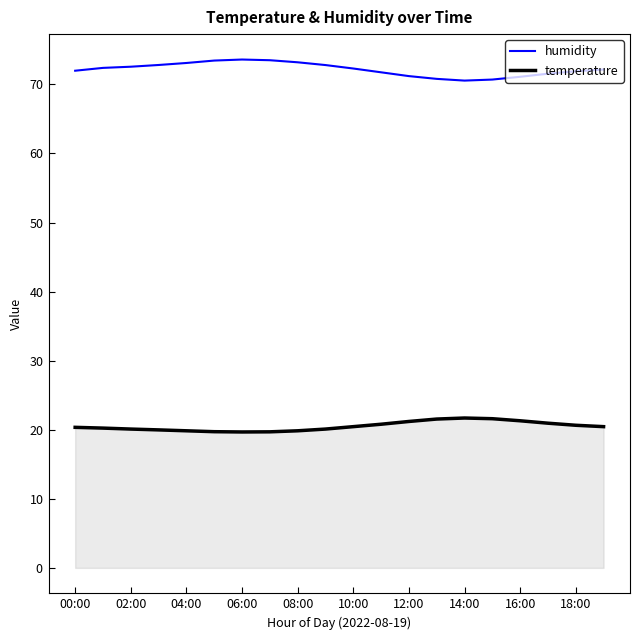

How many distinct data groups are displayed?

2